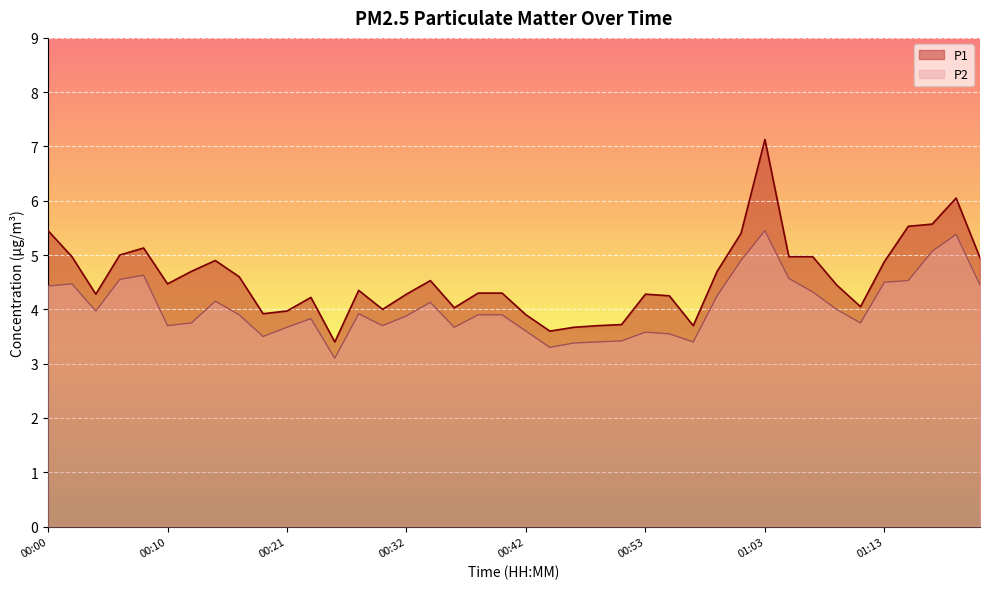

Reading left to right, what are all the values shown in this chart?

P1: 5.5	5.0	4.3	5.0	5.1	4.5	4.7	4.9	4.6	3.9	4.0	4.2	3.4	4.3	4.0	4.3	4.5	4.0	4.3	4.3	3.9	3.6	3.7	3.7	3.7	4.3	4.2	3.7	4.7	5.4	7.1	5.0	5.0	4.5	4.0	4.9	5.5	5.6	6.0	5.0
P2: 4.4	4.5	4.0	4.5	4.6	3.7	3.8	4.2	3.9	3.5	3.7	3.8	3.1	3.9	3.7	3.9	4.1	3.7	3.9	3.9	3.6	3.3	3.4	3.4	3.4	3.6	3.5	3.4	4.2	4.9	5.5	4.6	4.3	4.0	3.8	4.5	4.5	5.1	5.4	4.5